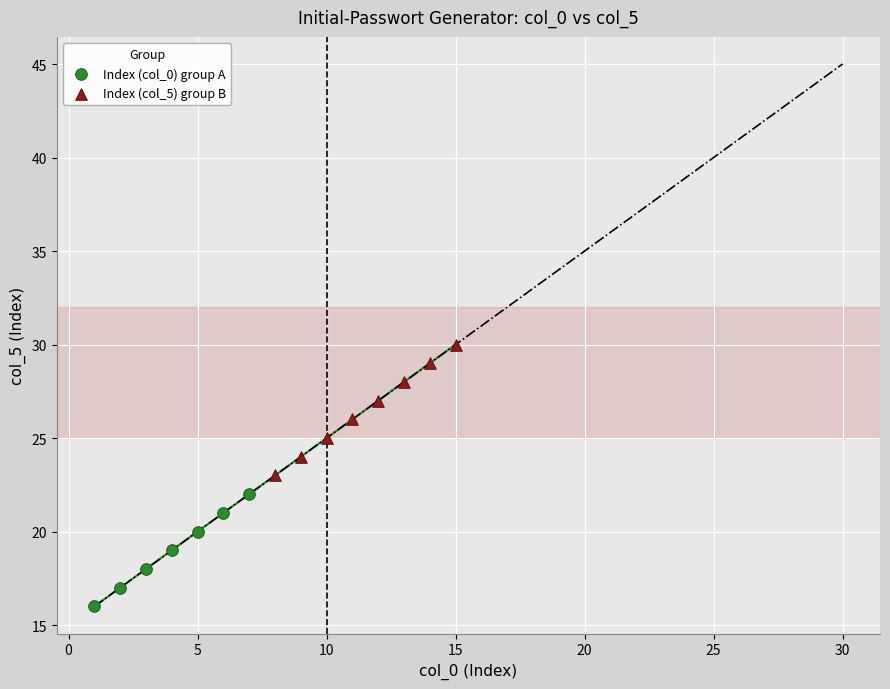

Which series contains the highest Y value?

Index (col_5) group B